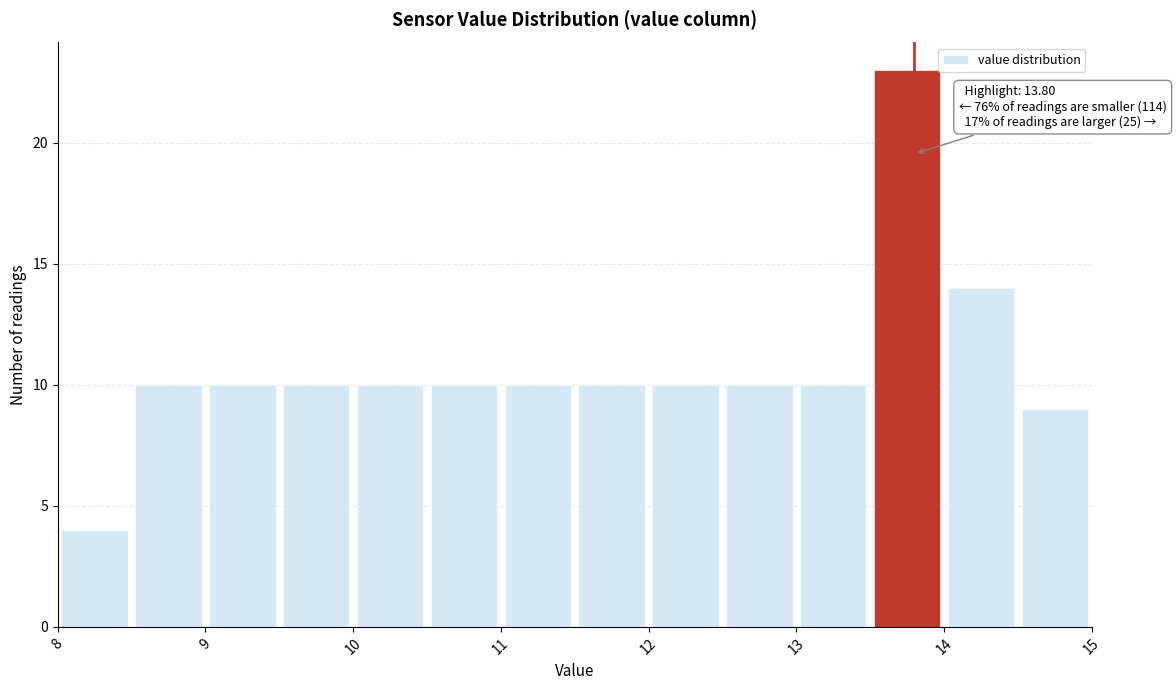

Over which range of the x-axis is the bar tallest?

13.5 to 14.0